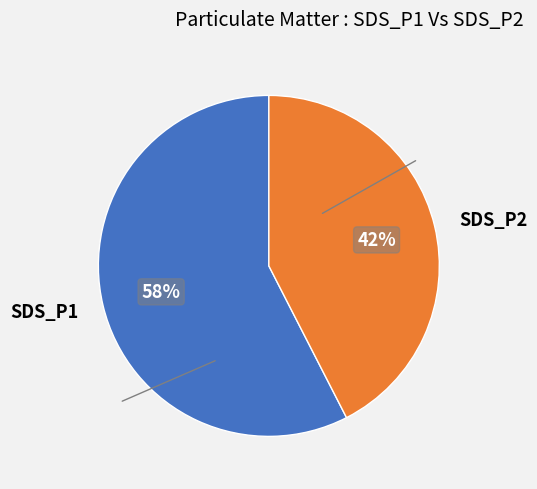

What percentage is the SDS_P2 slice, to the nearest percent?

42%